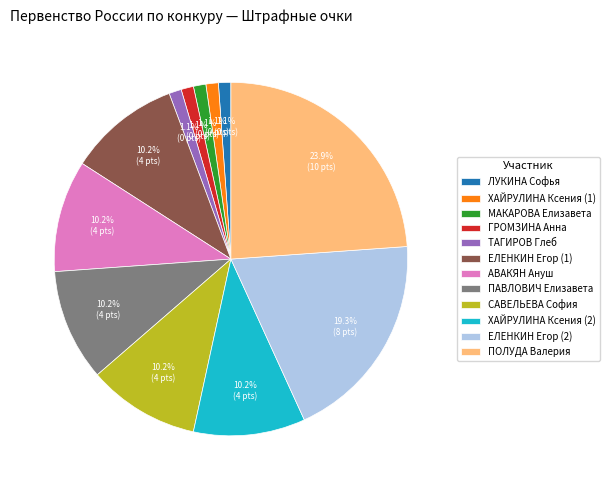

Which category has the biggest portion of the pie?

ПОЛУДА Валерия